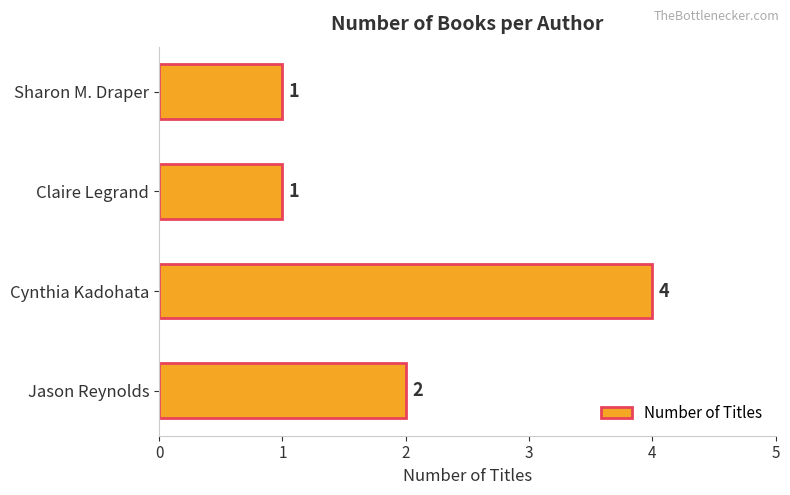

Approximately how many times larger is the value at Jason Reynolds compared to Cynthia Kadohata?

0.5